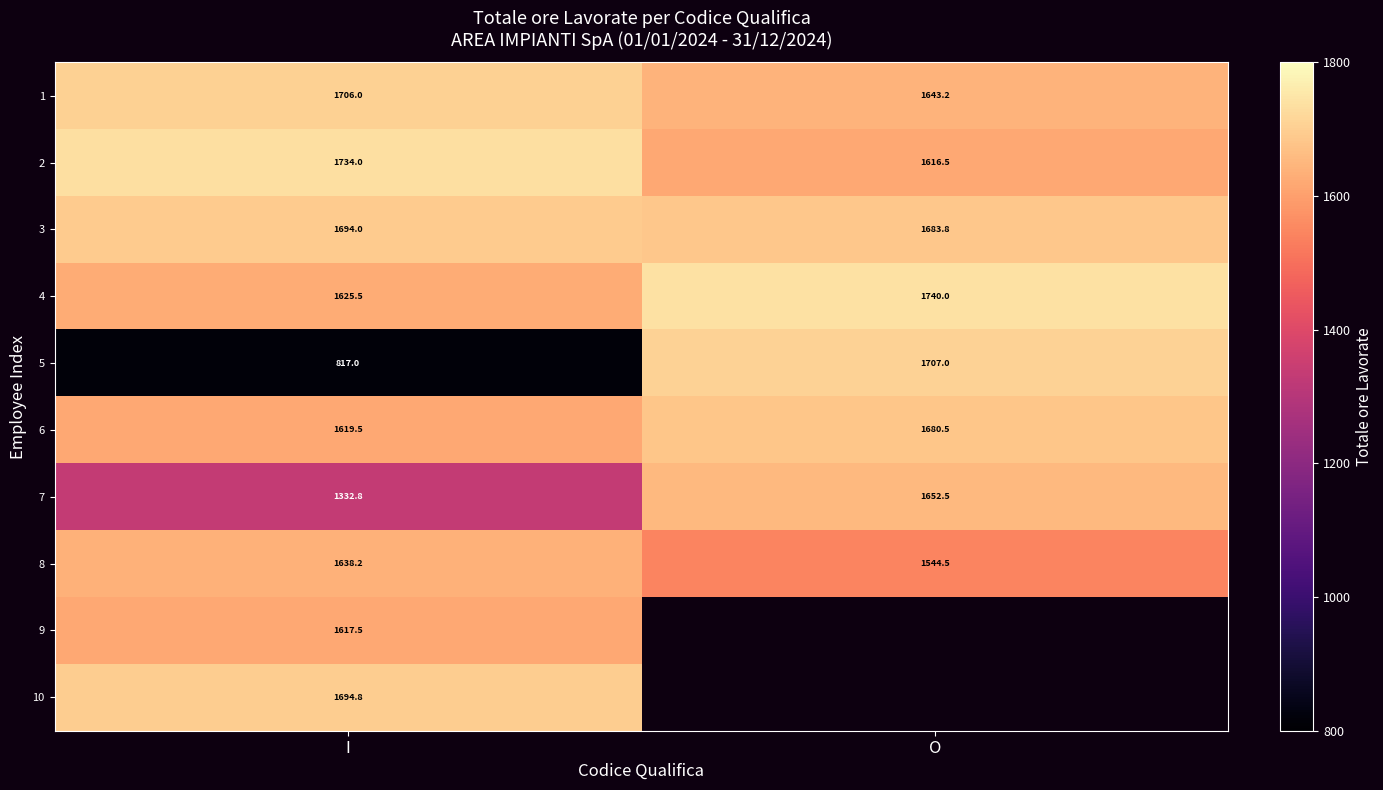

At how many categories does at least one series exceed 1381?

2